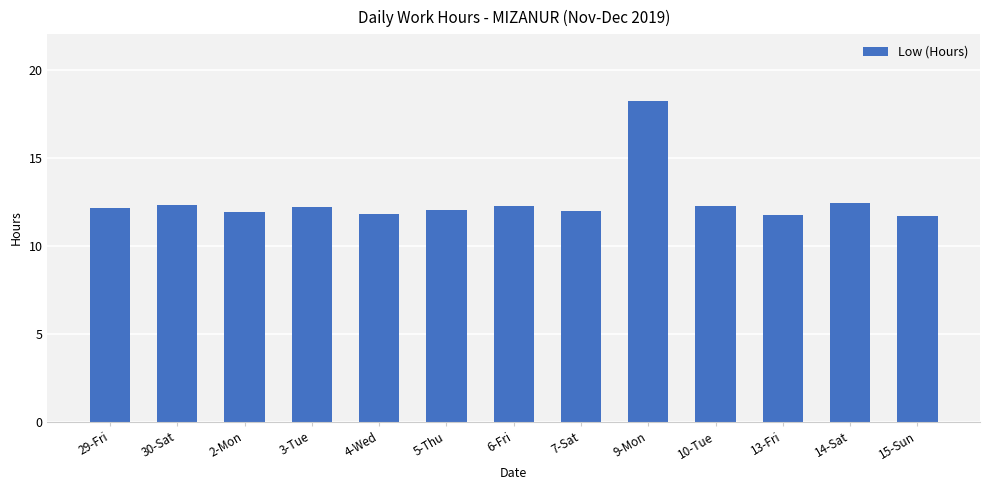

What is the value of the 13th bar from the left?

11.7